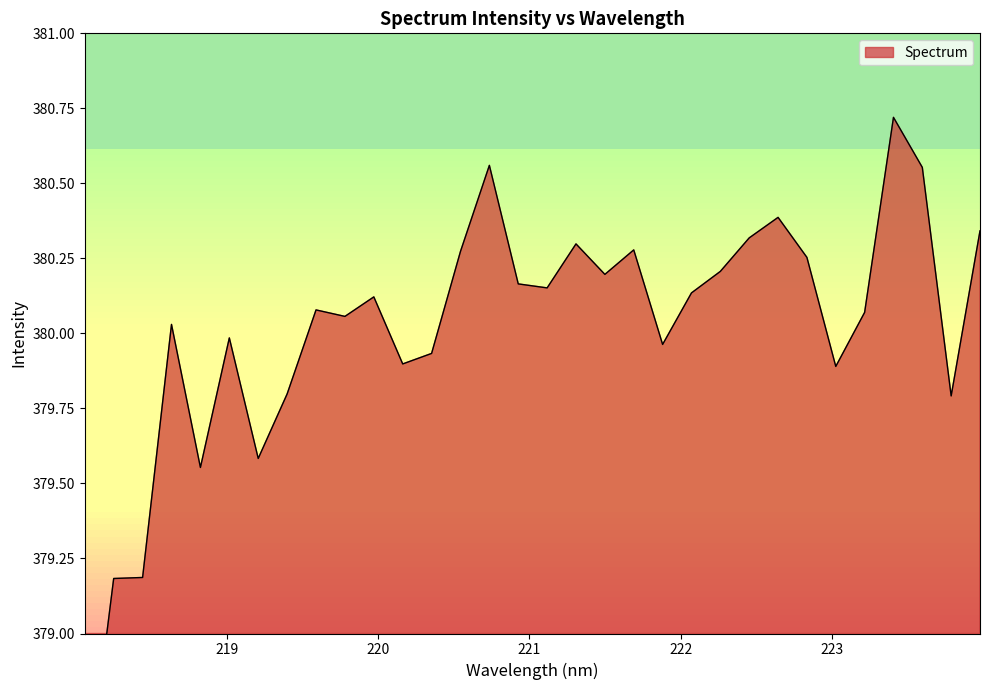

Is it true that the value at 219.589 is 169.7?

False